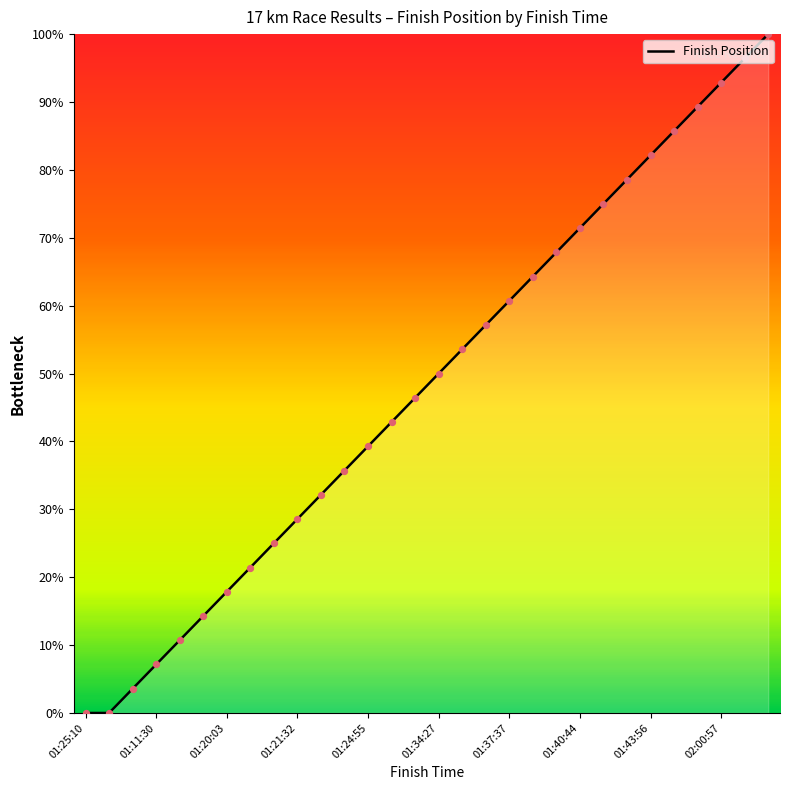

What is the greatest value displayed?

100.0